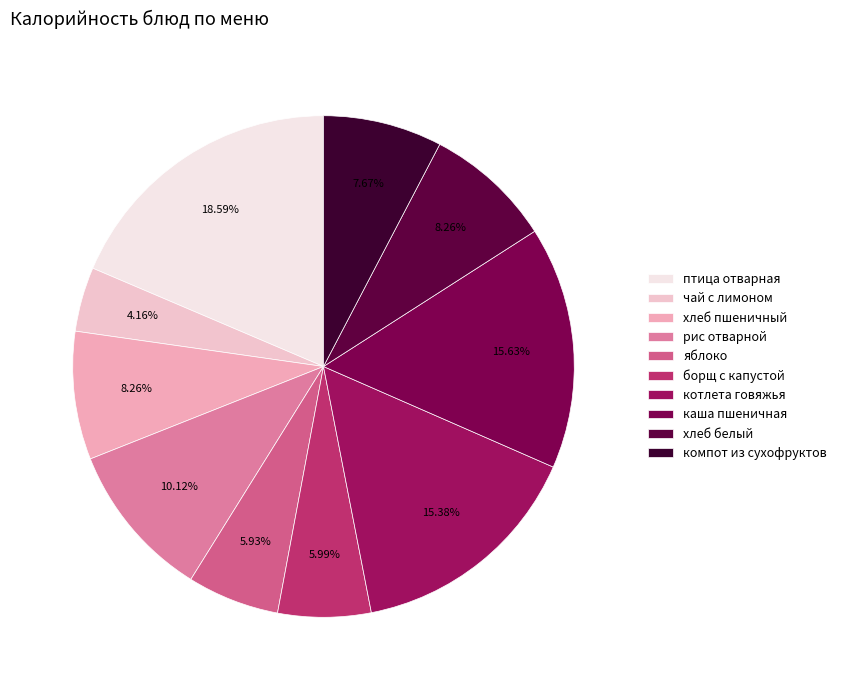

How much of the chart is everything except компот из сухофруктов?

92.3%